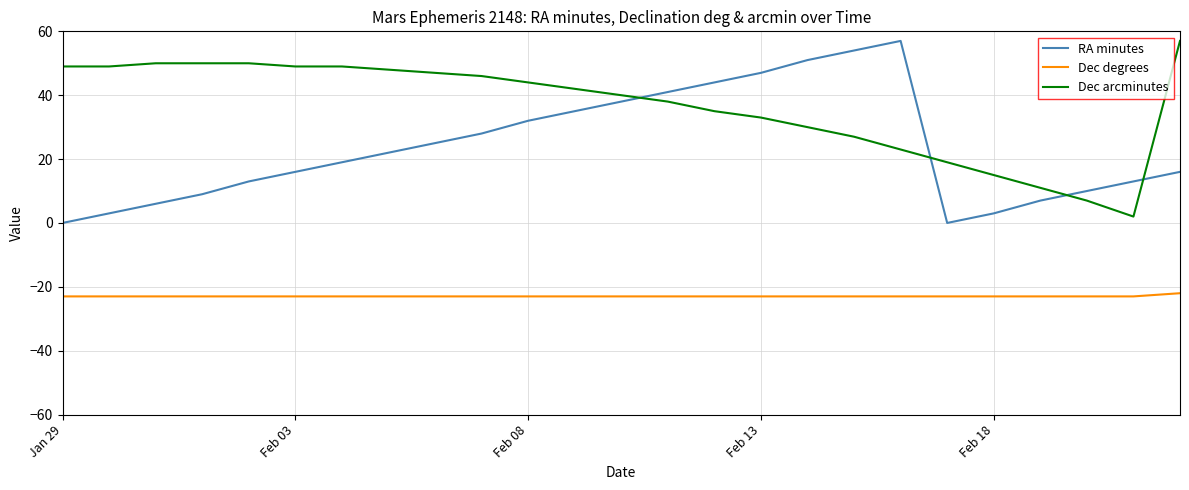

Which series has the largest total across all categories?

Dec arcminutes